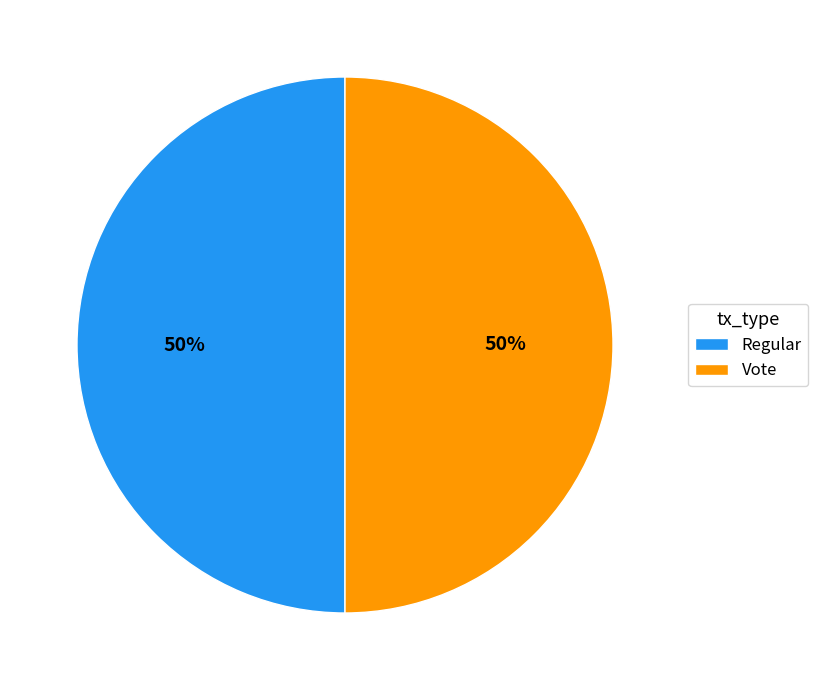

To the nearest percent, what is the combined percentage of Vote and Regular?

100%